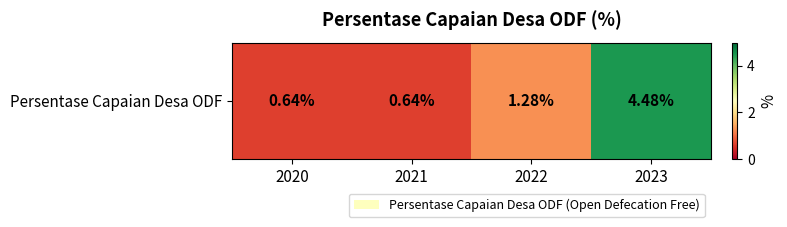

Reading left to right, list all the values displayed in this chart.

2020=0.6	2021=0.6	2022=1.3	2023=4.5